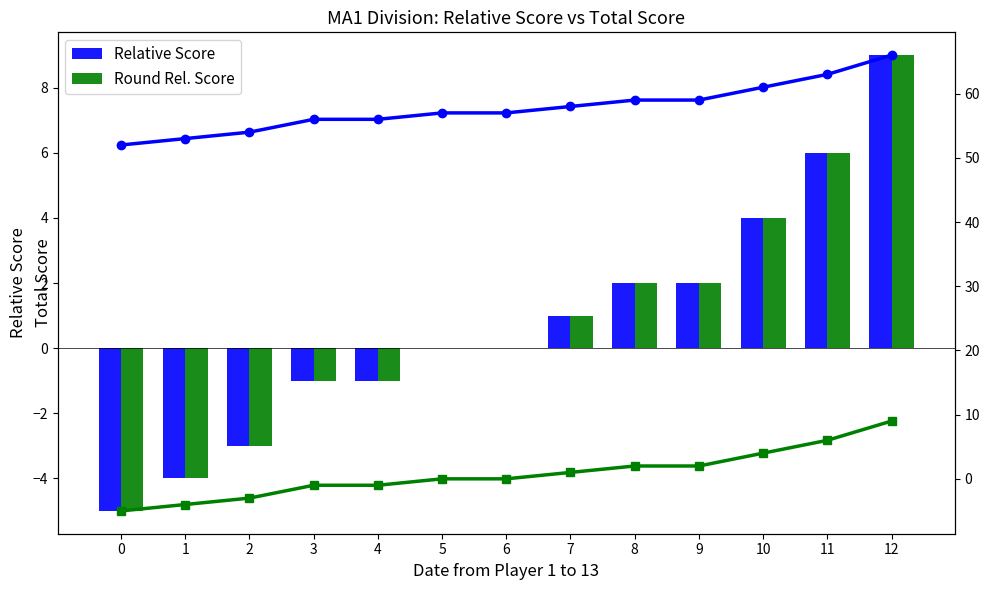

Which series has the largest range (max minus min)?

Relative Score